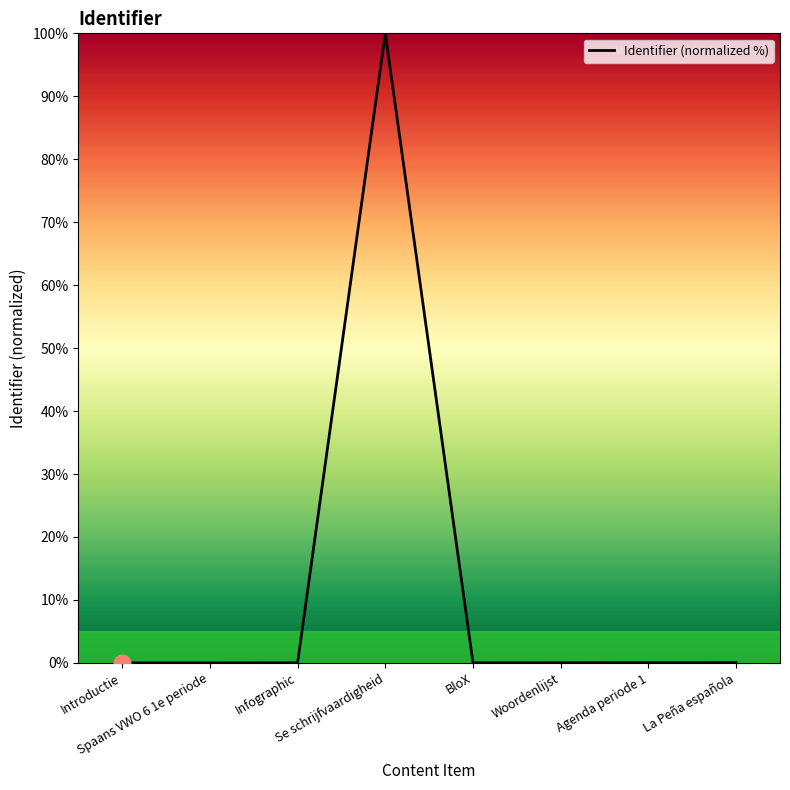

Is it true that the value at Woordenlijst is 0.0?

True